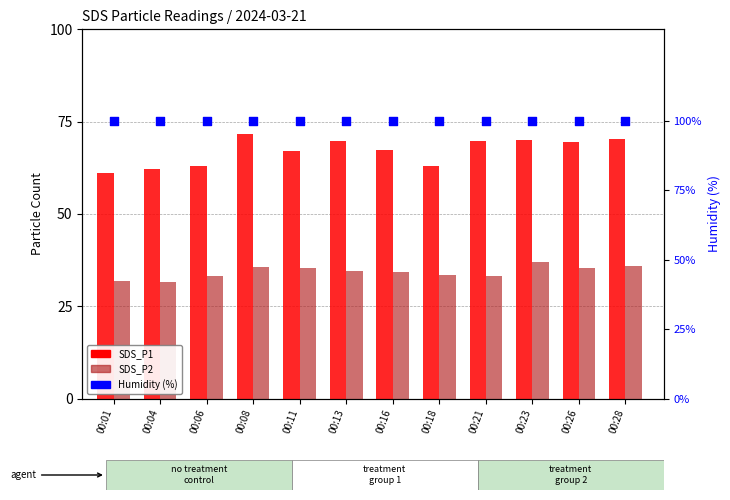

Which series has the largest total across all categories?

Humidity (%)